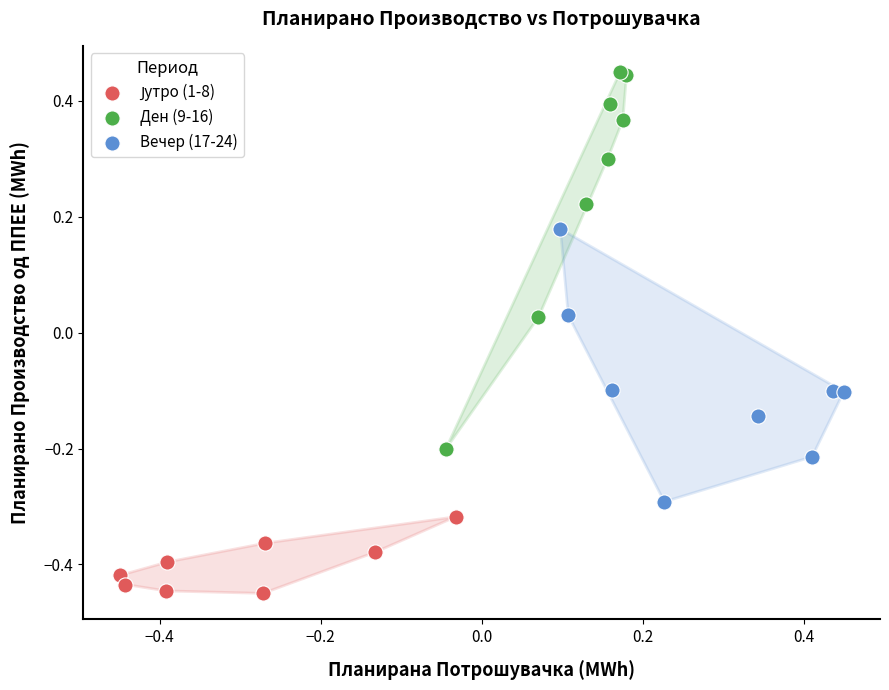

Which series contains the highest Y value?

Ден (9-16)